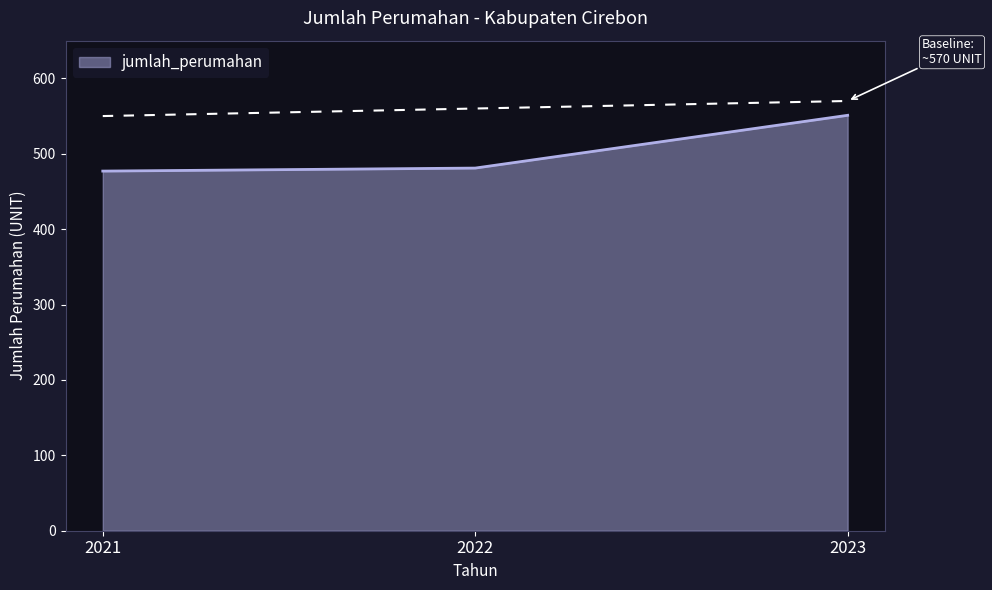

What is the value of the 1st point from the left?

477